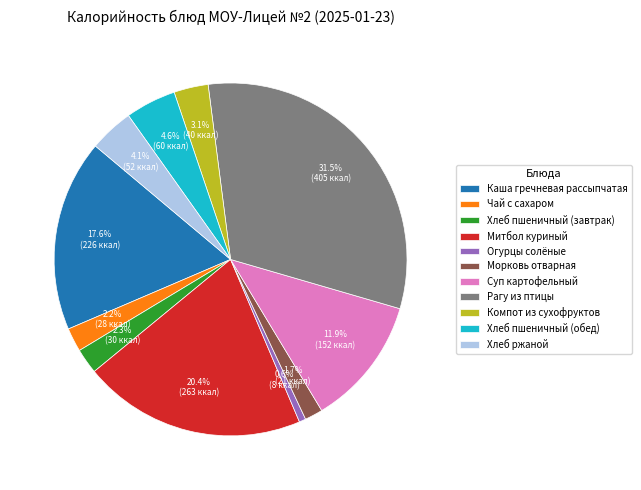

Combined, do Хлеб ржаной and Каша гречневая рассыпчатая account for over 50%?

No